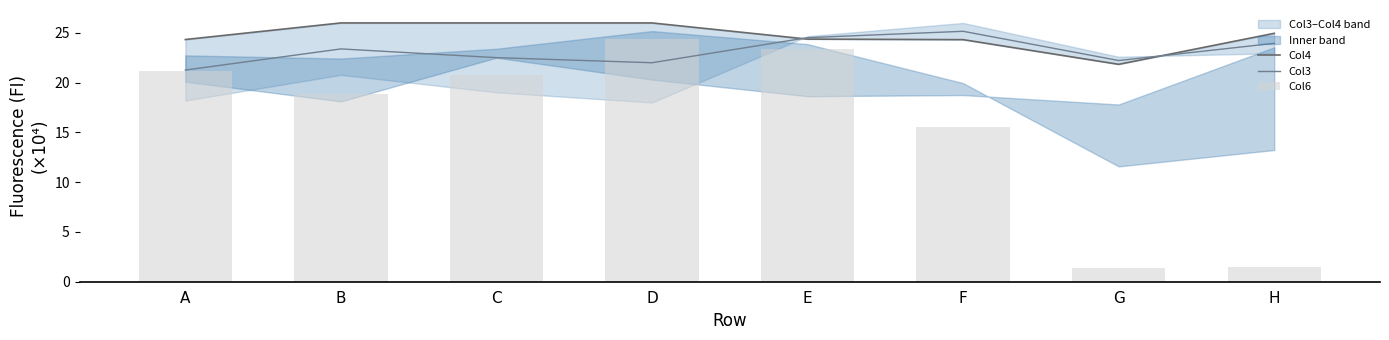

What is the minimum value for Col6?

1.3